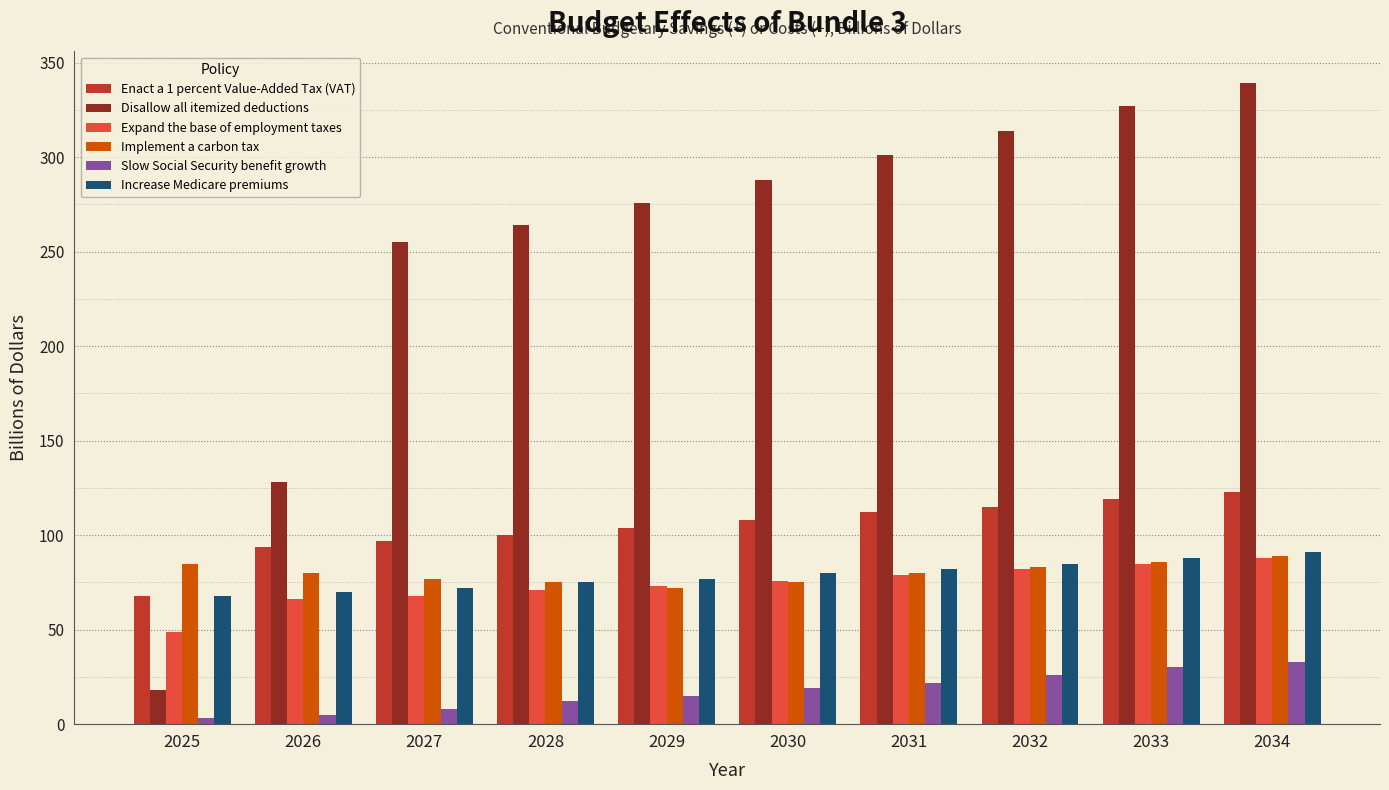

What is the difference between the second highest and second lowest values in the Disallow all itemized deductions series?

199